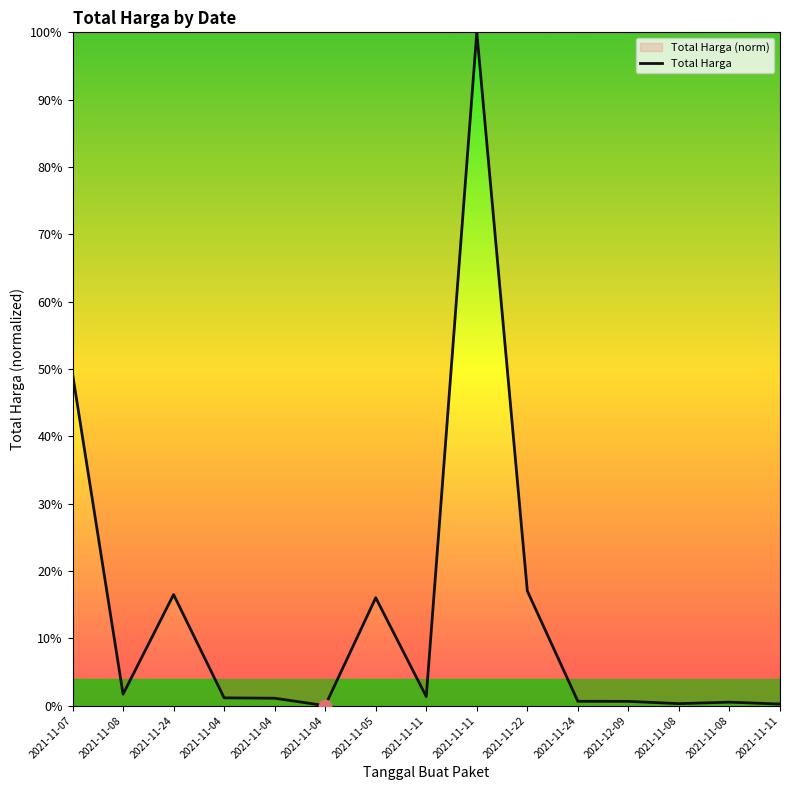

What is the change in value from 2021-11-11 to 2021-11-22?

-83.0